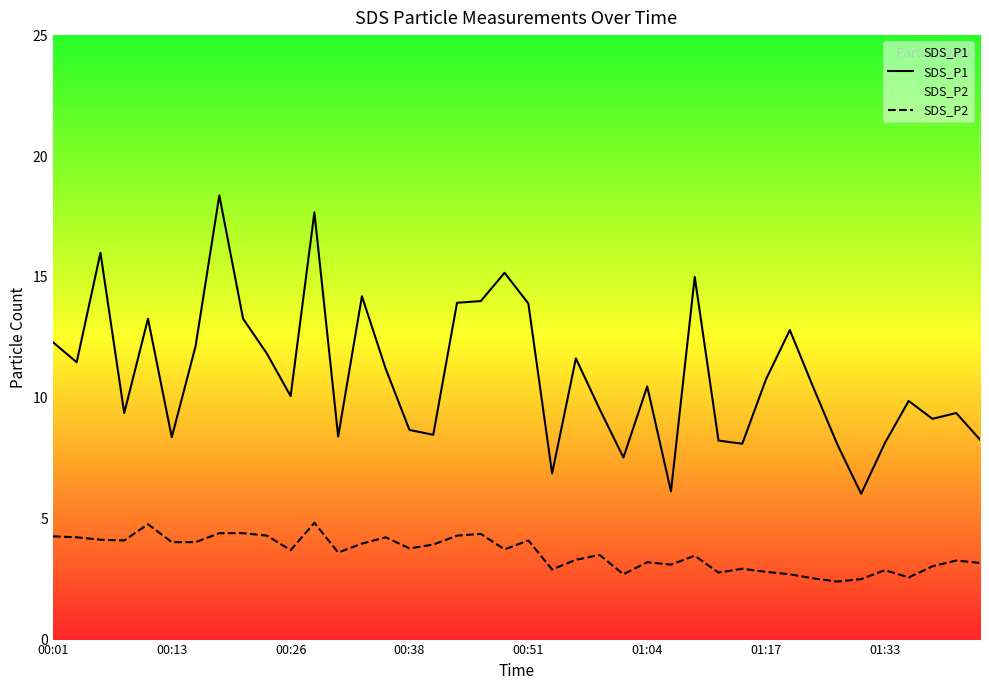

Rank the series by their maximum value, from lowest to highest.

SDS_P2, SDS_P1